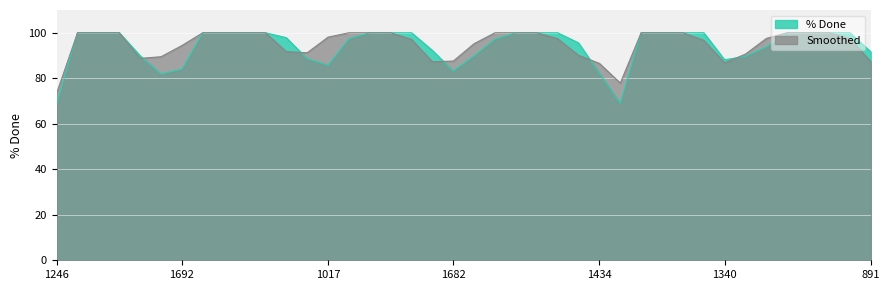

At which label is % Done closest to 85?

1208